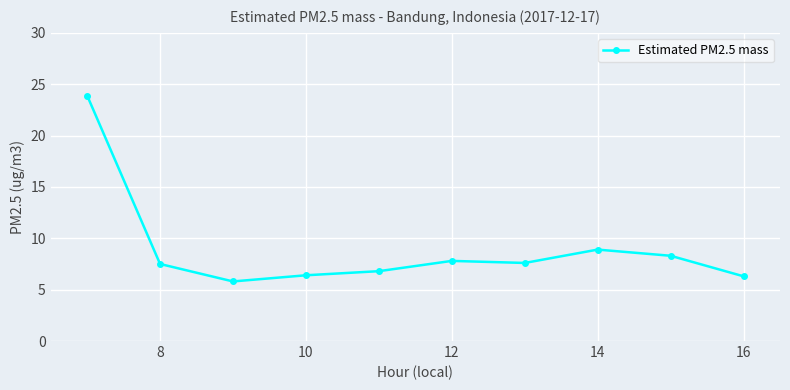

What is the difference between the second highest and second lowest values?

2.6